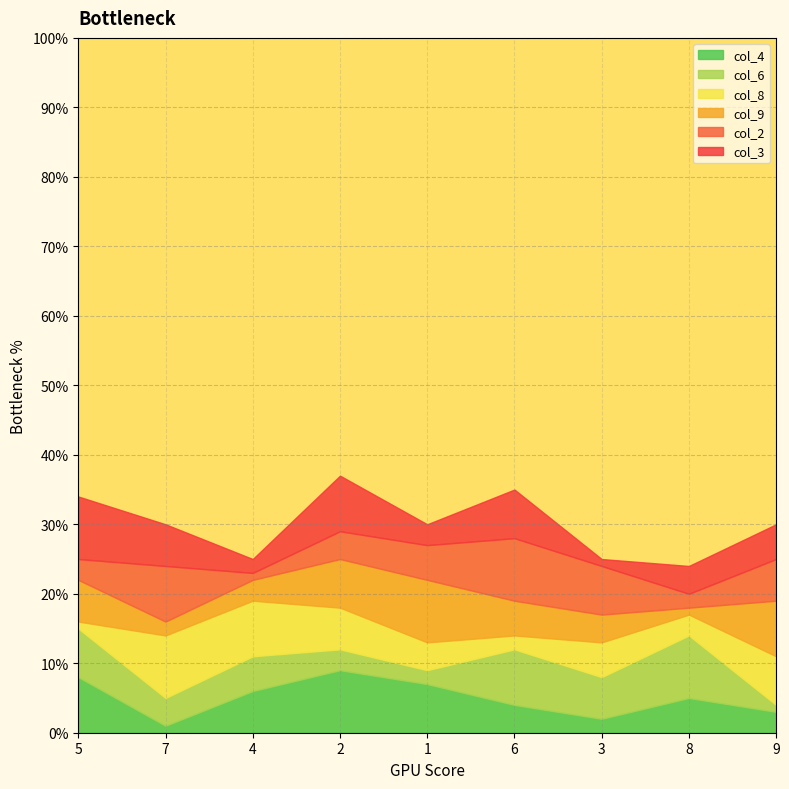

Where is the first local minimum for col_2?

4